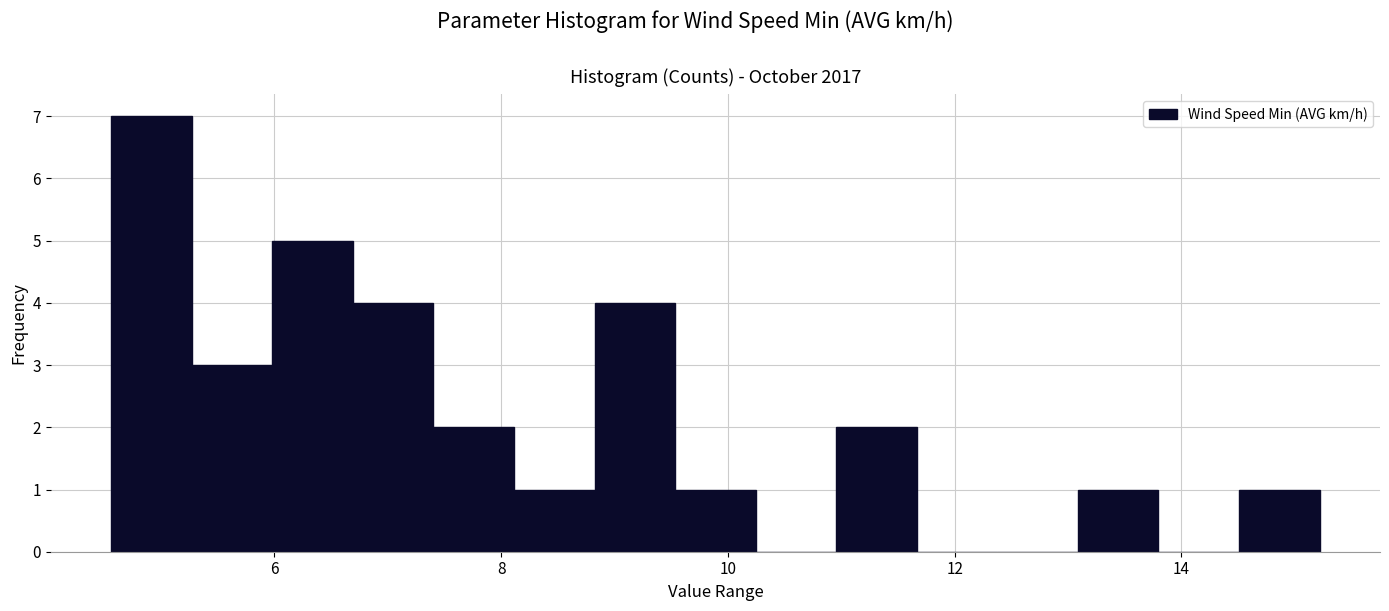

Read against the x-axis, roughly where is the centre of the tallest bar?

5.0